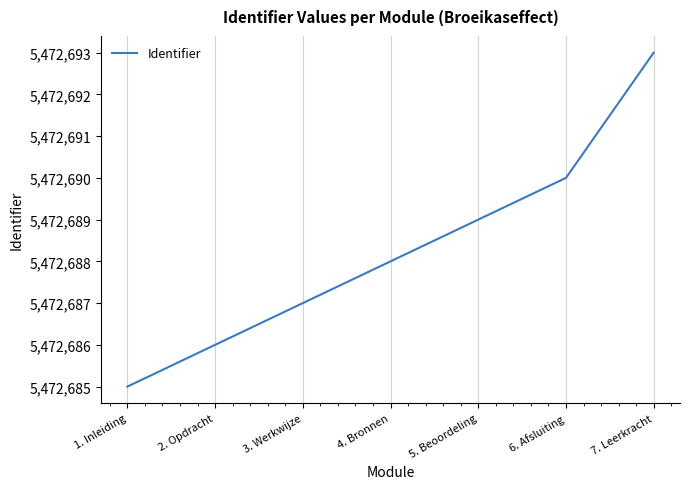

The chart shows a value of 5472685 at 1. Inleiding. True or false?

True